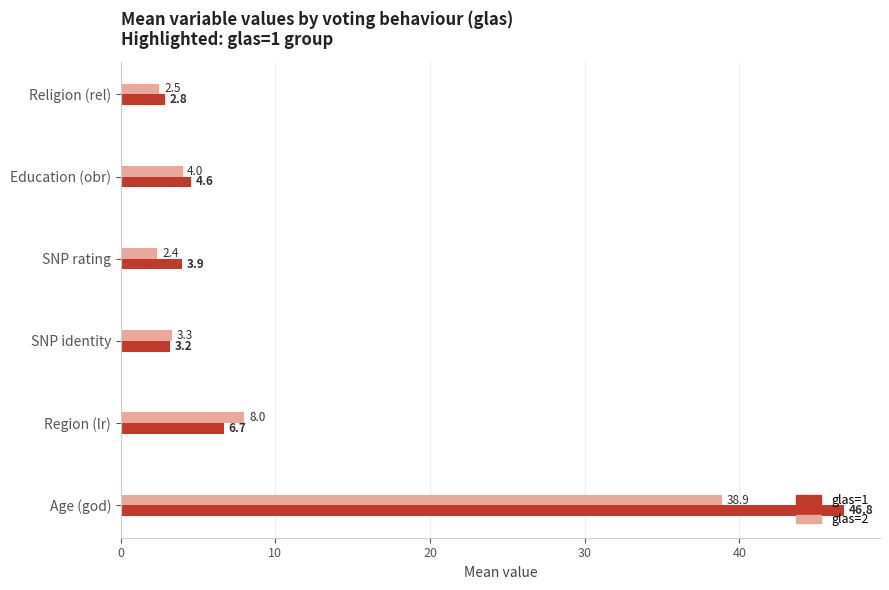

Which series has the widest spread of values?

glas=1